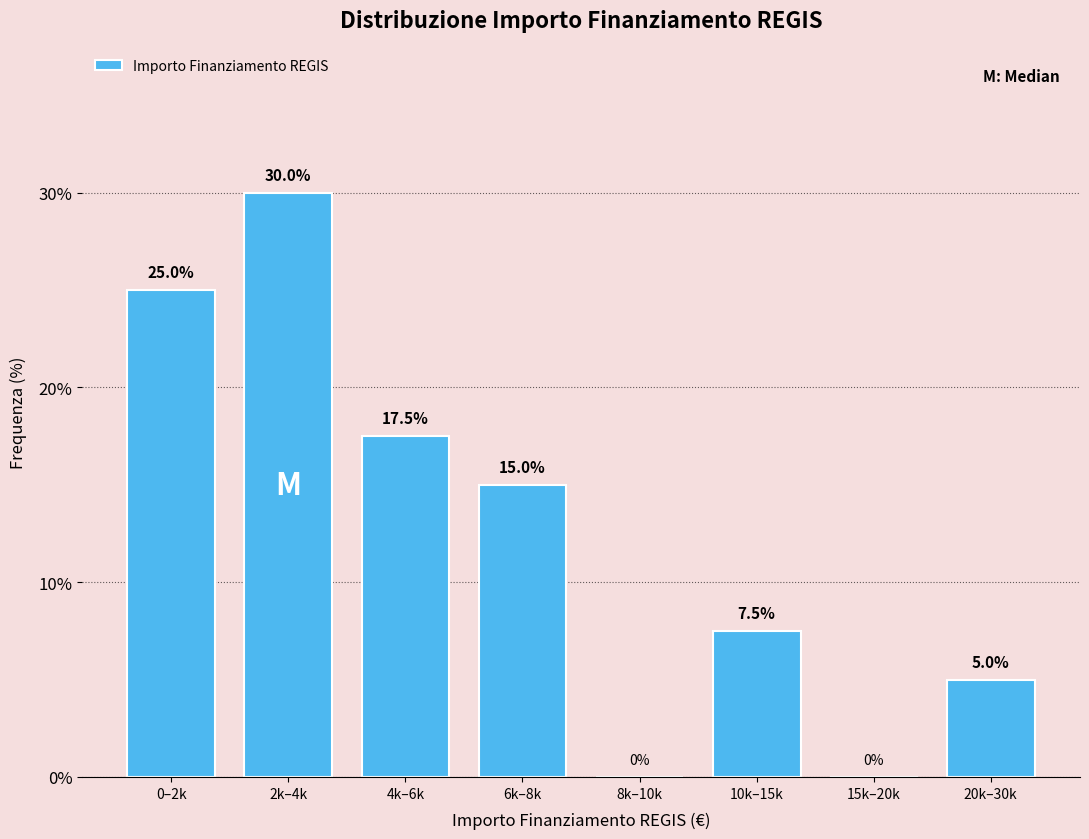

Reading left to right, what are all the values shown in this chart?

0–2k=25.0	2k–4k=30.0	4k–6k=17.5	6k–8k=15.0	8k–10k=0.0	10k–15k=7.5	15k–20k=0.0	20k–30k=5.0